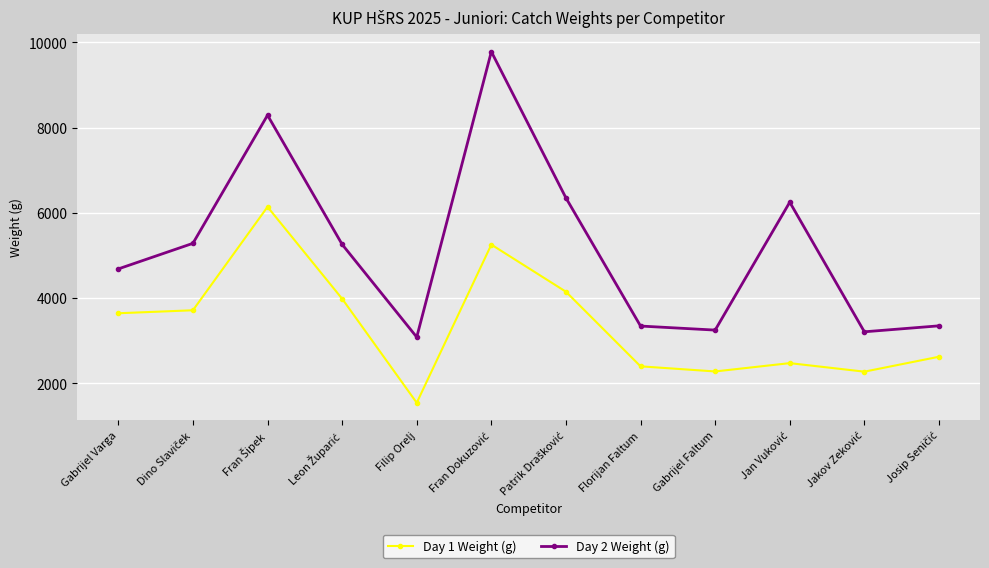

What is the sum of all Day 1 Weight (g) values?

40490